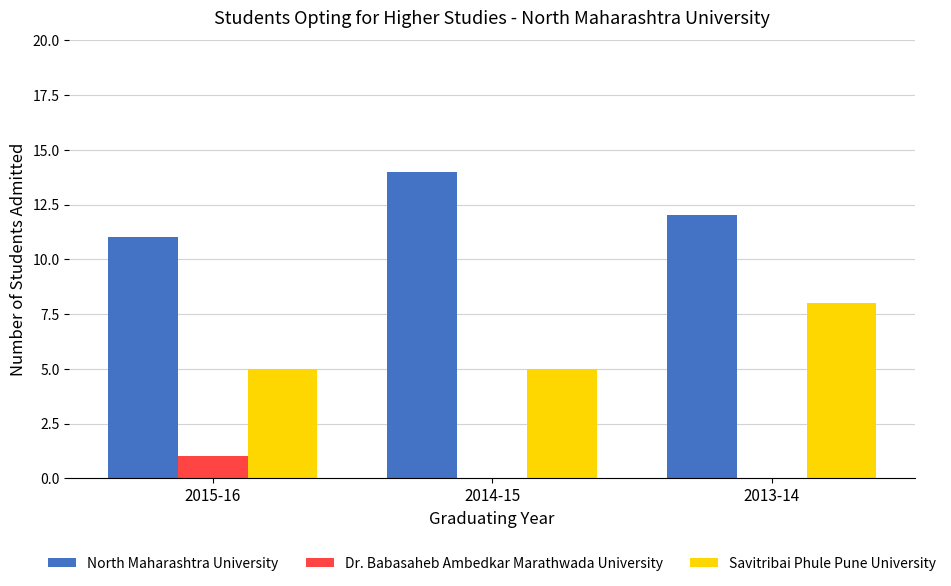

The value of Dr. Babasaheb Ambedkar Marathwada University at 2015-16 is 1. True or false?

True